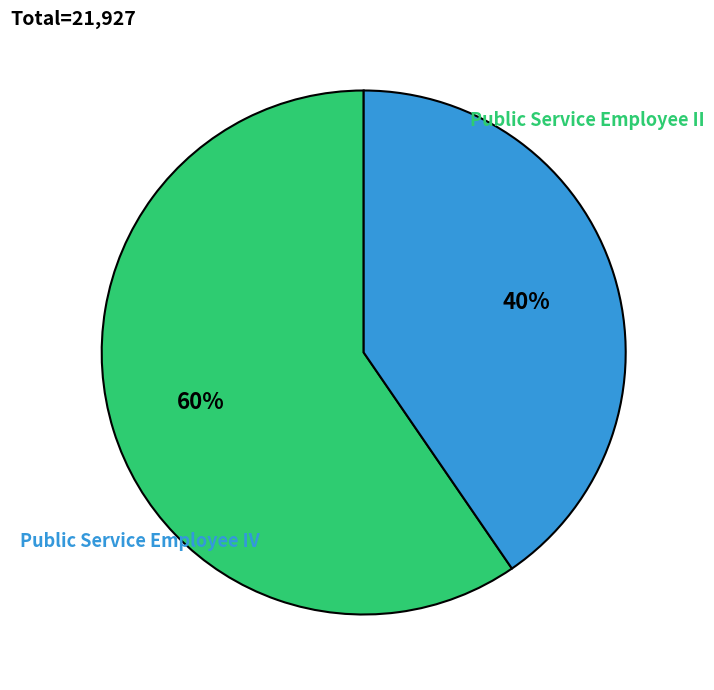

How many slices are in this pie chart?

2